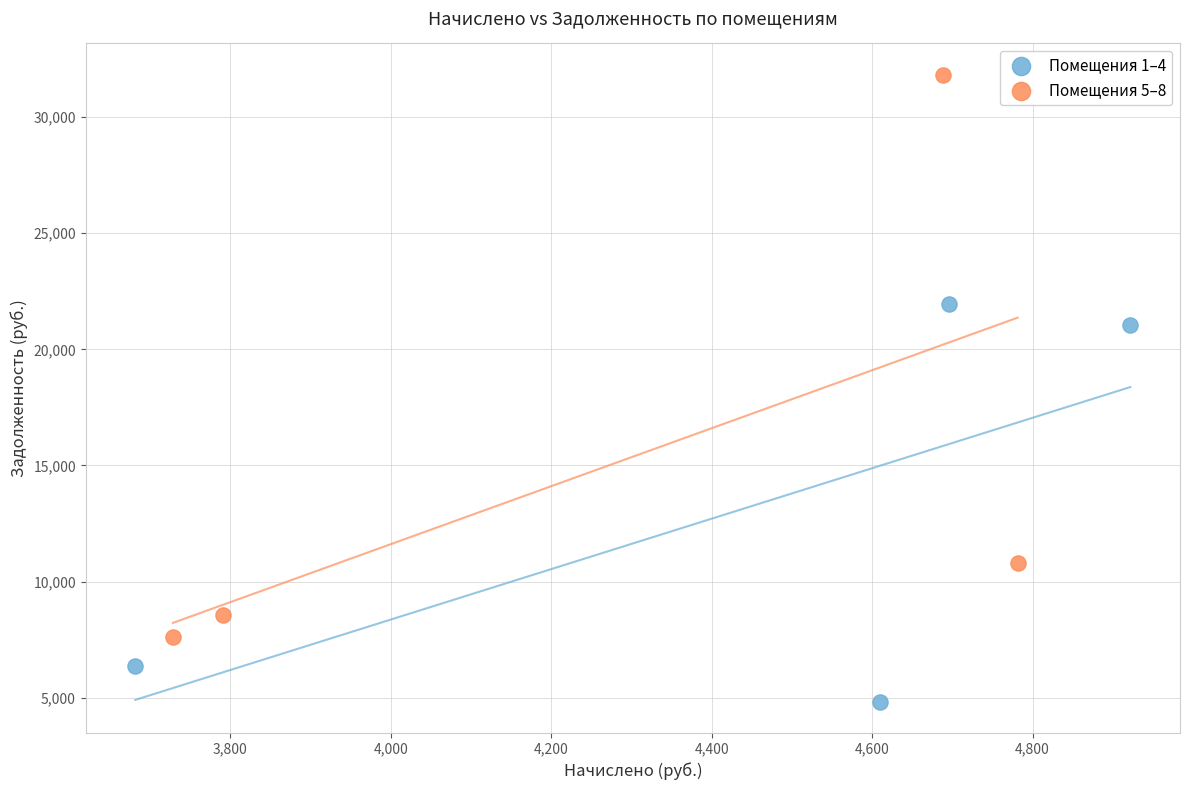

Which series has the widest spread of Y values?

Помещения 5–8